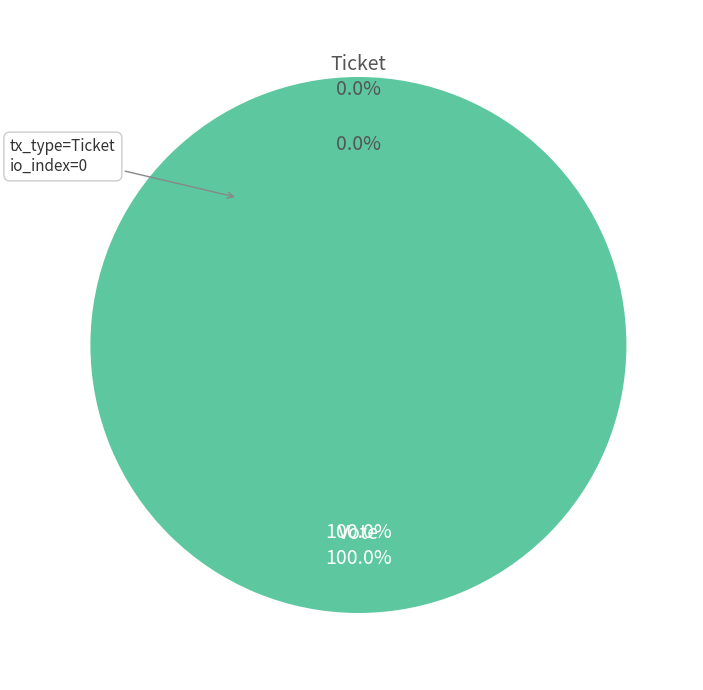

Do Vote and Ticket together represent more than half of the pie?

Yes